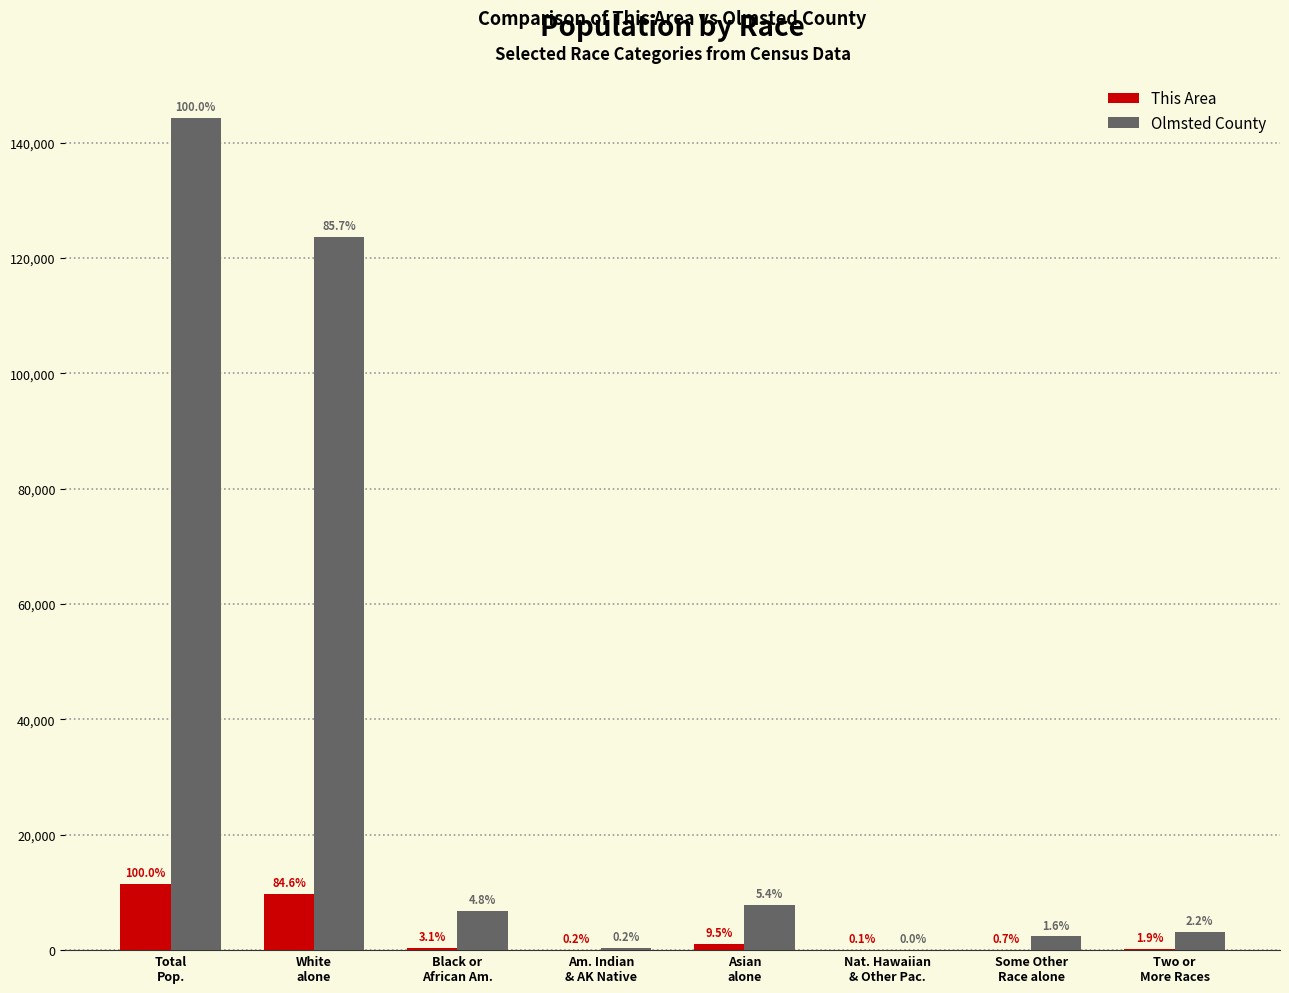

What is the average value of the Olmsted County series?

36062